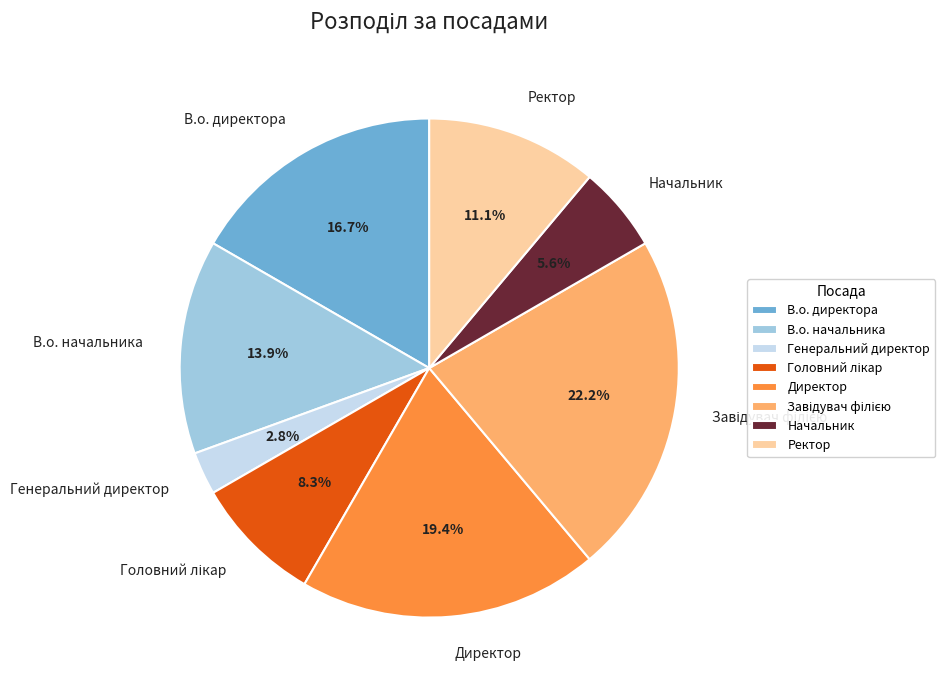

The Директор slice represents 10% of the pie. True or false?

False